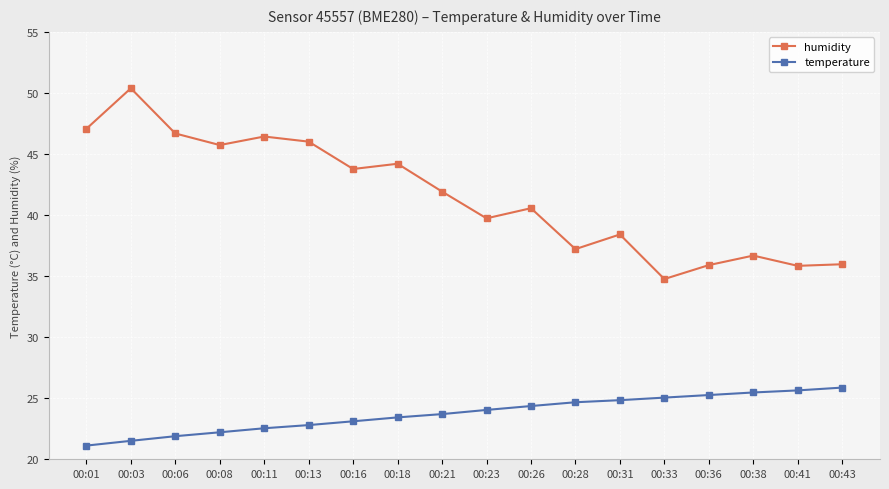

What are all the series names shown in the legend?

humidity, temperature